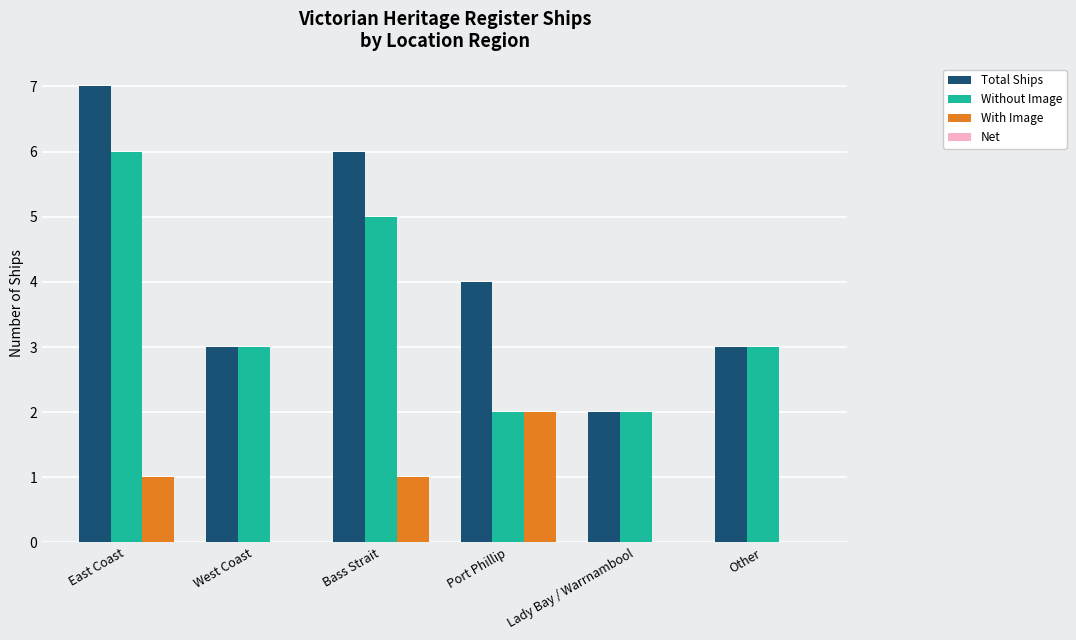

What is the sum of all Total Ships values?

25